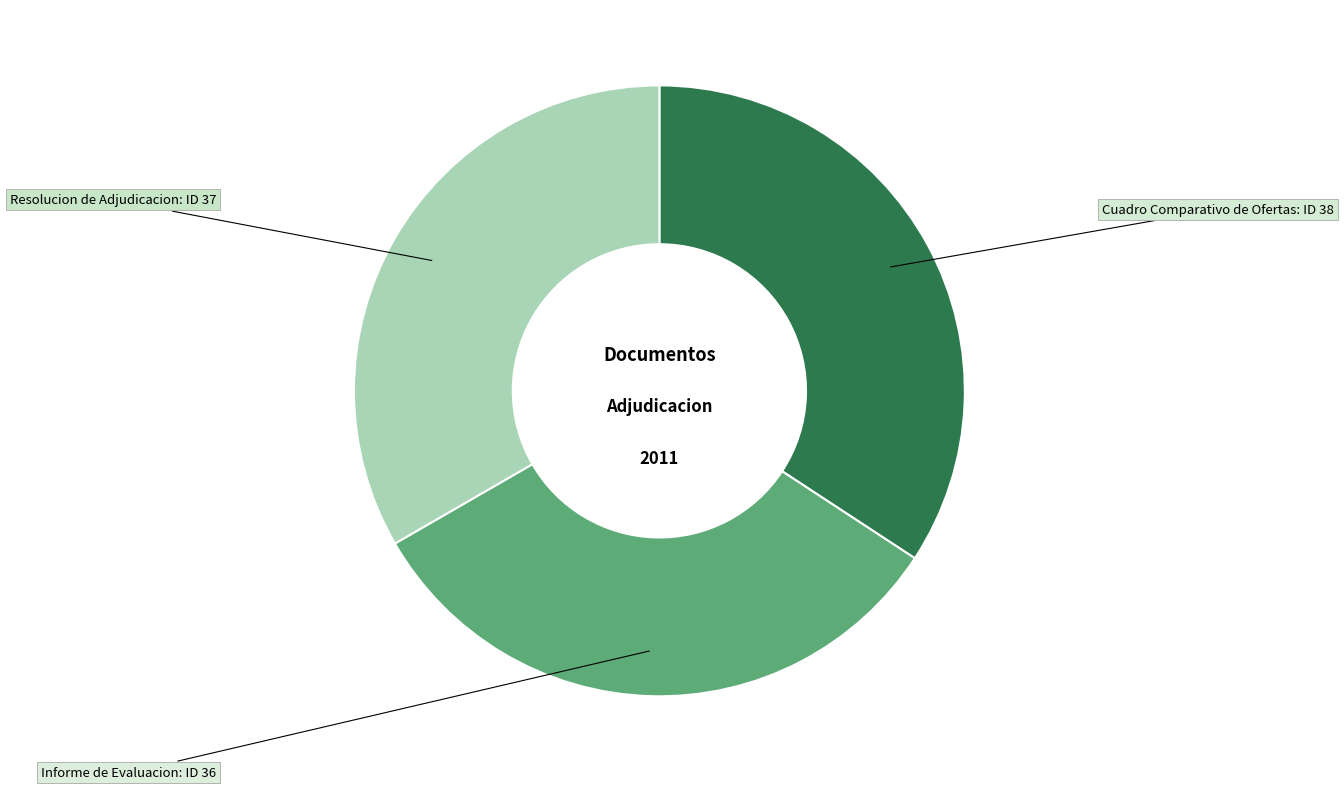

Does any single category account for the majority?

No